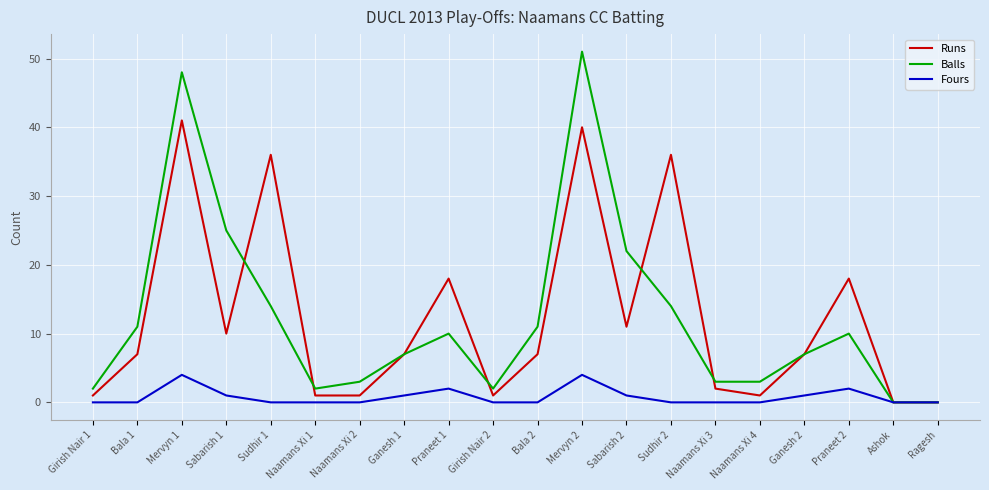

The Runs series shows 65 at Mervyn 2. True or false?

False